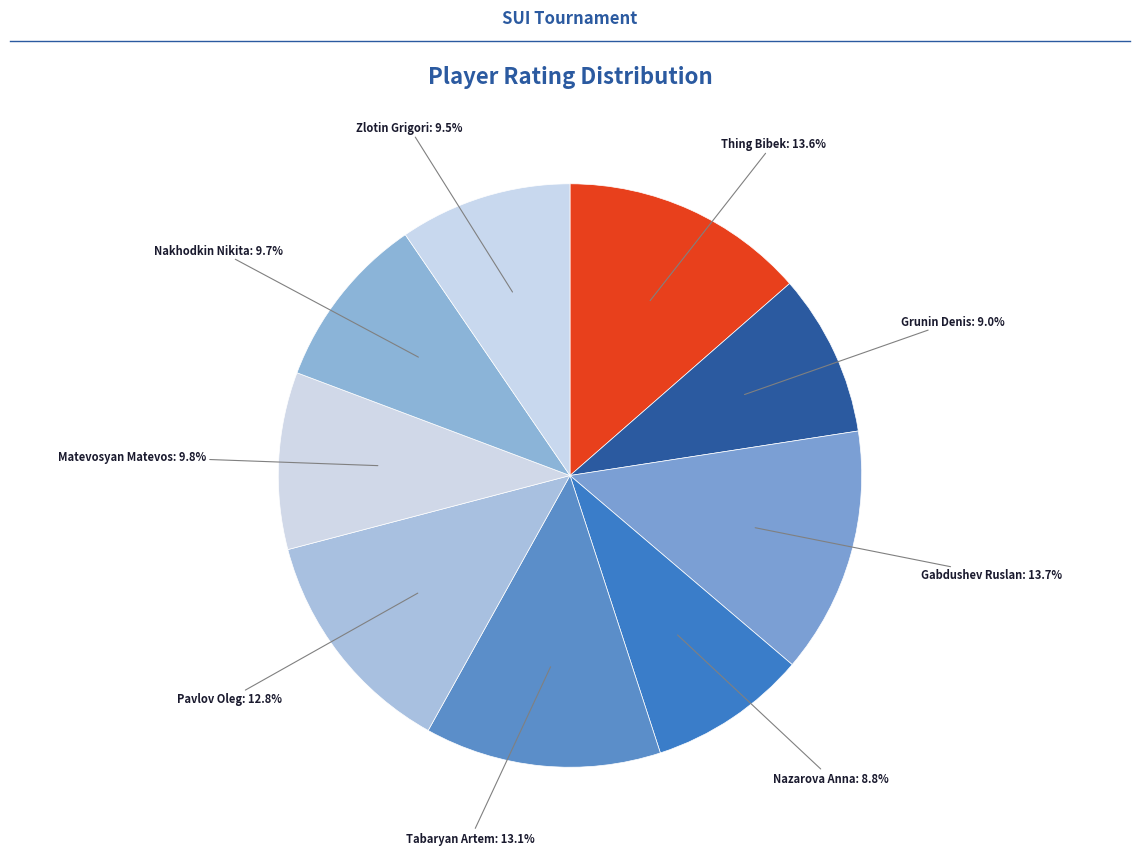

Does any single category account for the majority?

No